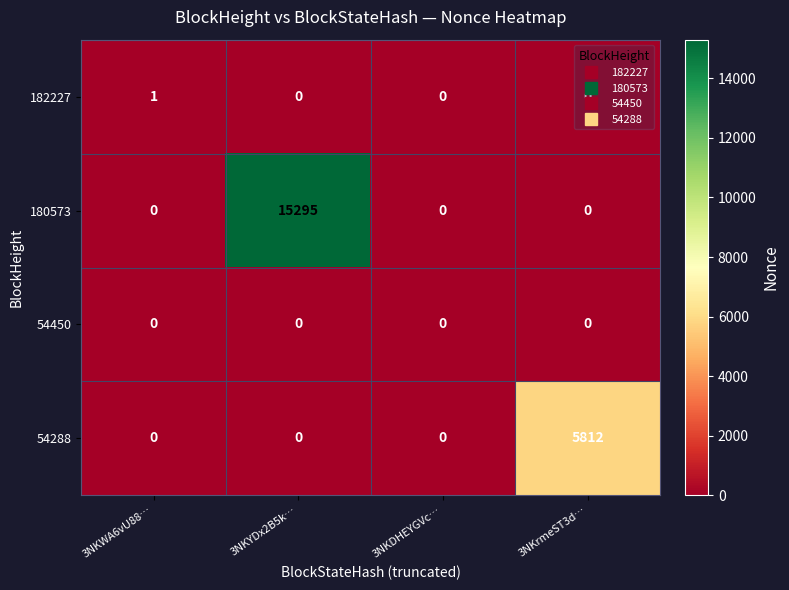

What is the maximum value for 54288?

5812